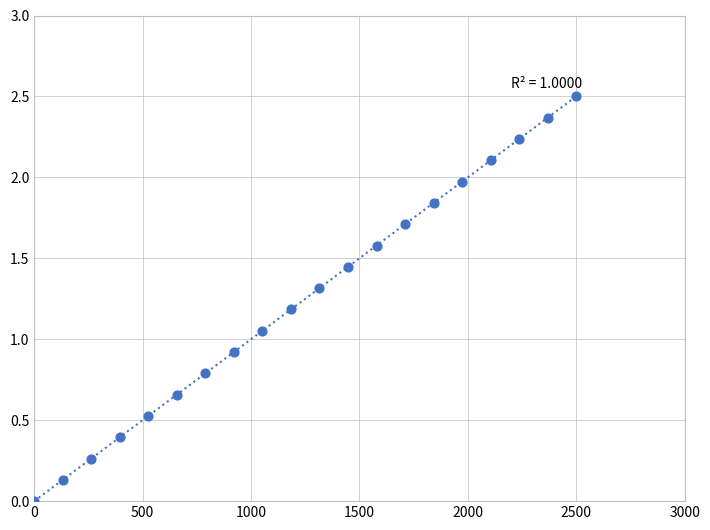

What is the range of X values (max minus min)?

2500.0